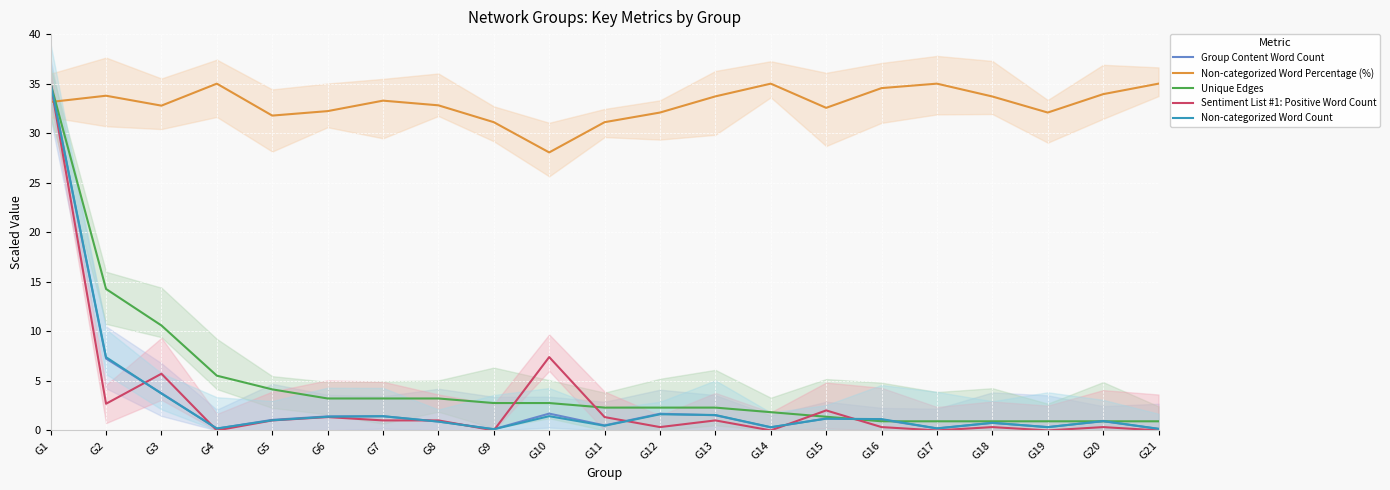

Which category has the highest value in the Non-categorized Word Count series?

G1